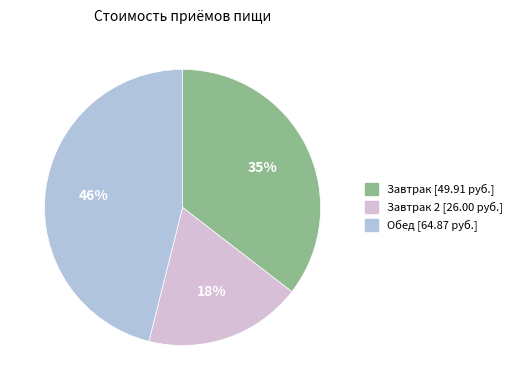

To the nearest percent, what is the difference between the largest and smallest slice percentages?

28%